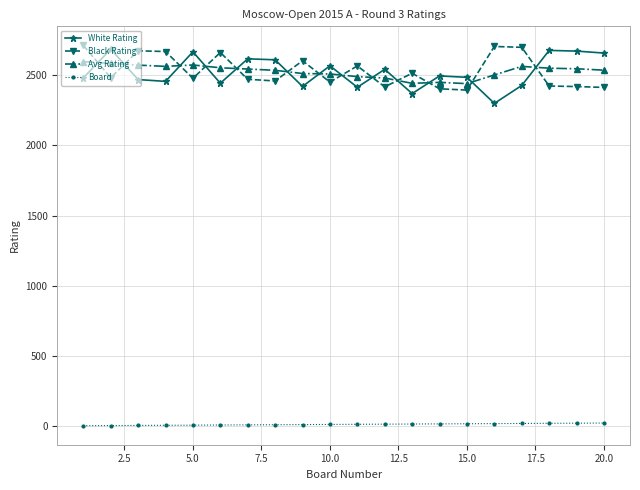

True or false: White Rating and Board cross at least once.

False